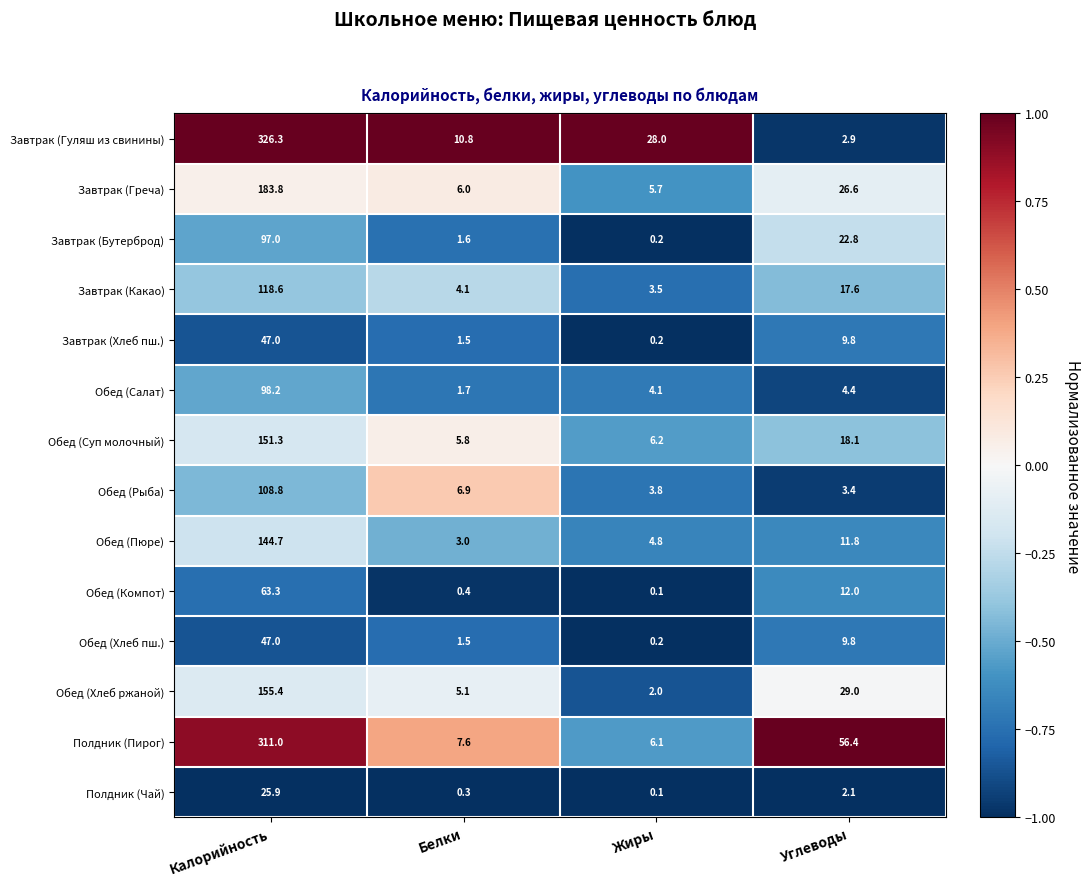

Rank the categories by Завтрак (Хлеб пш.) value from lowest to highest.

Жиры, Белки, Углеводы, Калорийность